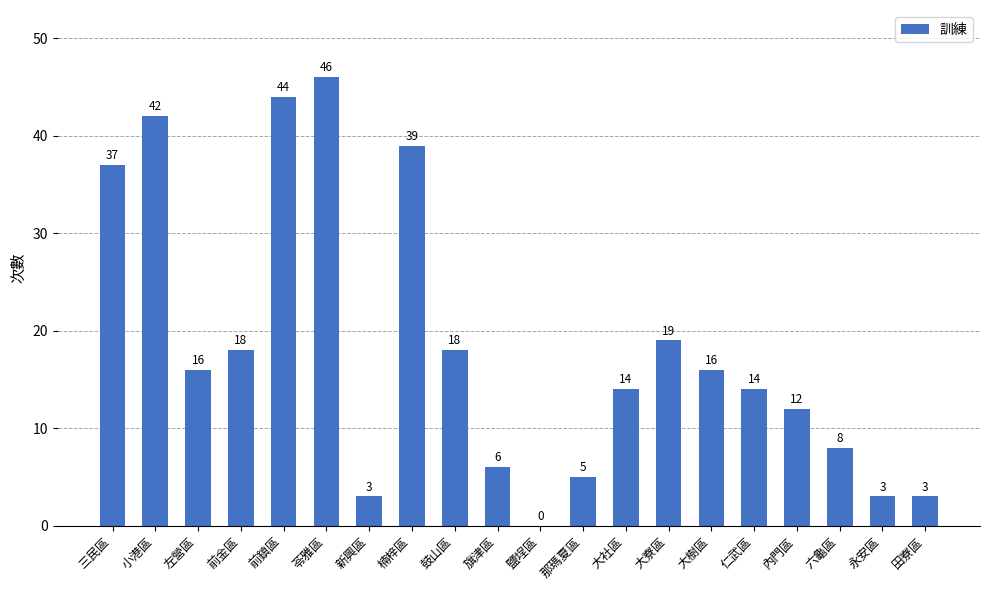

What is the average value?

18